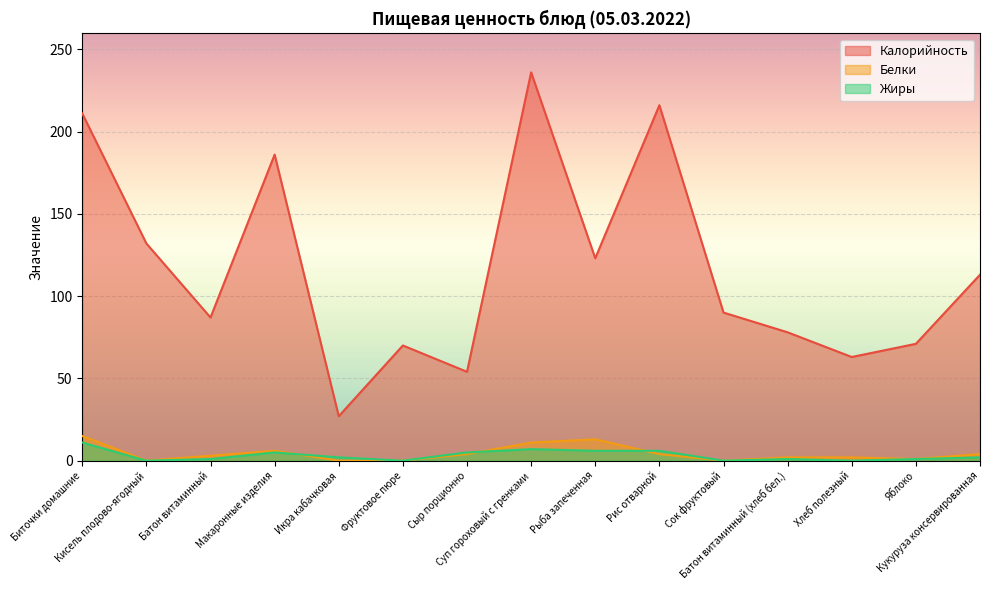

What is the difference between the highest and lowest values at Рис отварной?

212